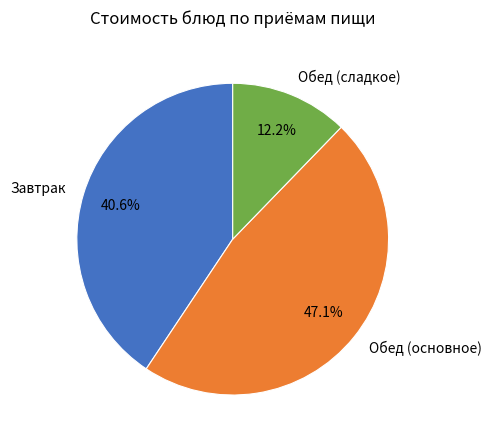

What is the smallest slice in the pie chart?

Обед (сладкое)